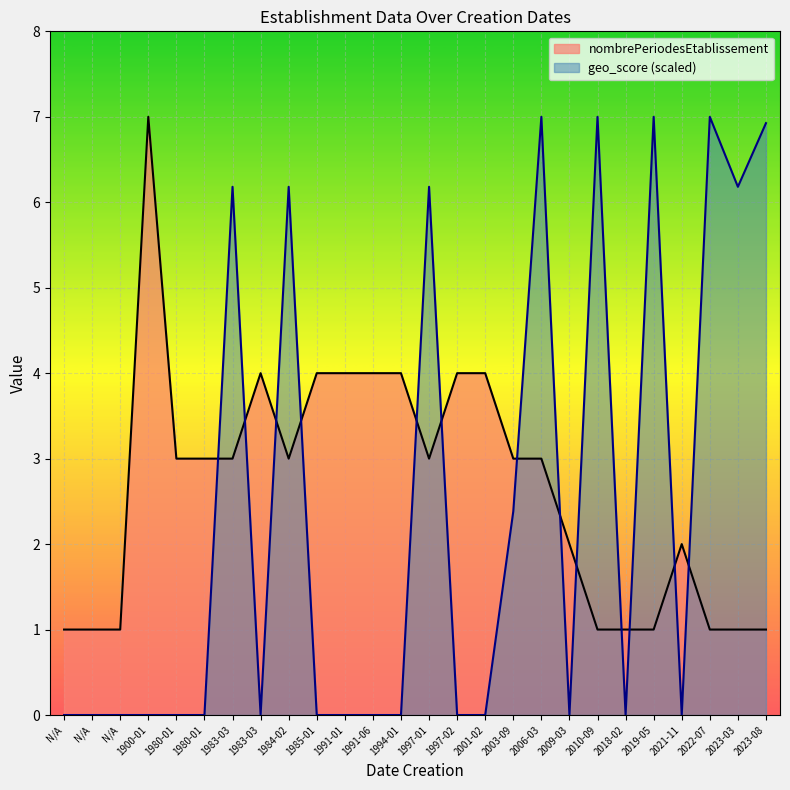

Where does the nombrePeriodesEtablissement series first go above 3?

1900-01